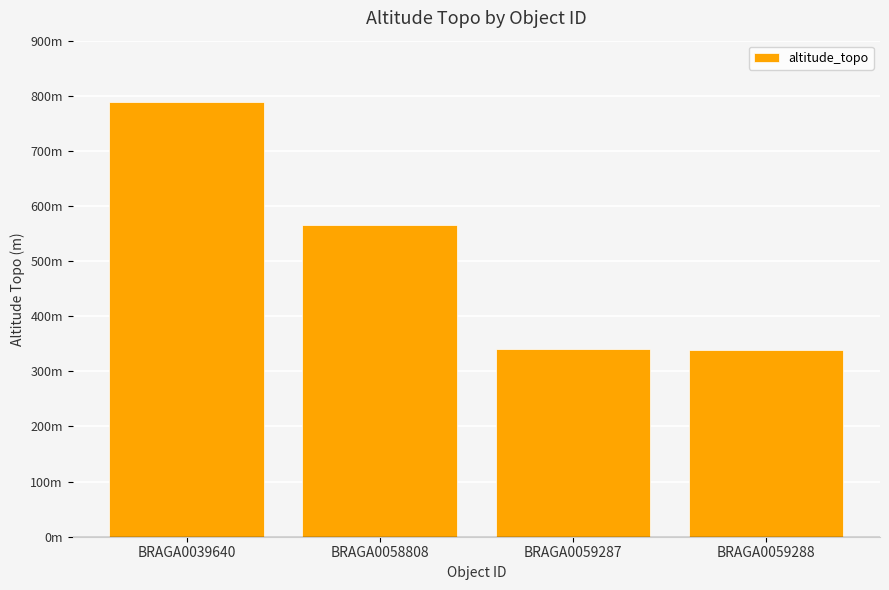

True or false: the data shows 338.0 at BRAGA0059288.

True